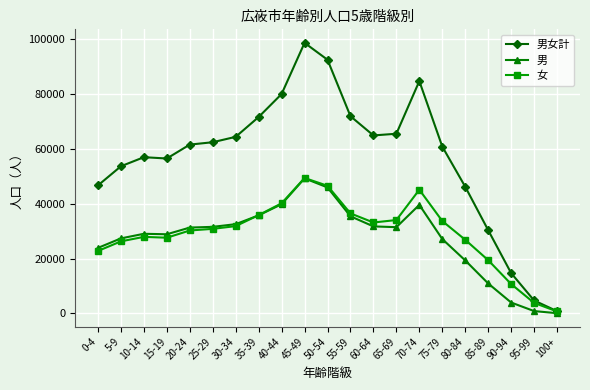

The 男女計 series shows 28065 at 35-39. True or false?

False